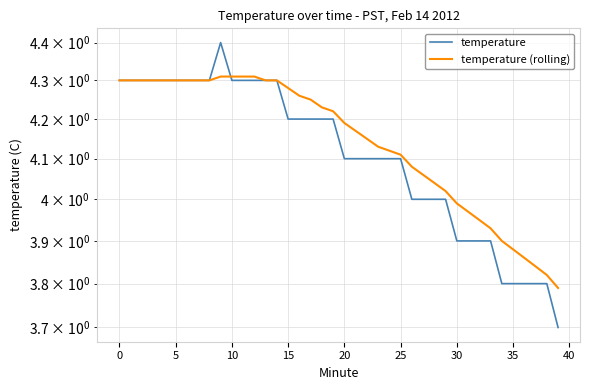

How many distinct data groups are displayed?

2